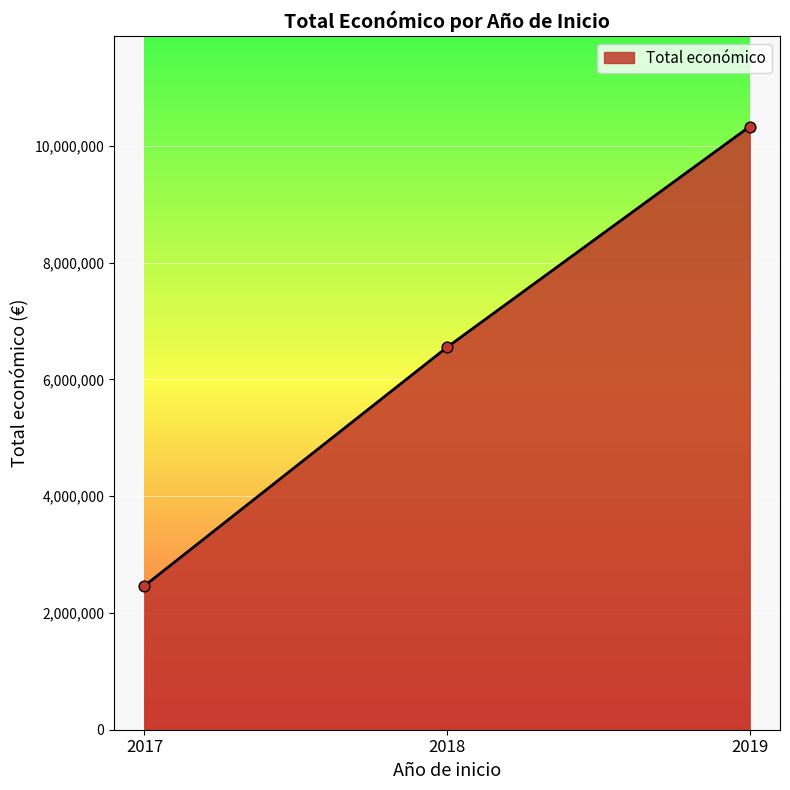

What is the change in value from 2018 to 2019?

+3780614